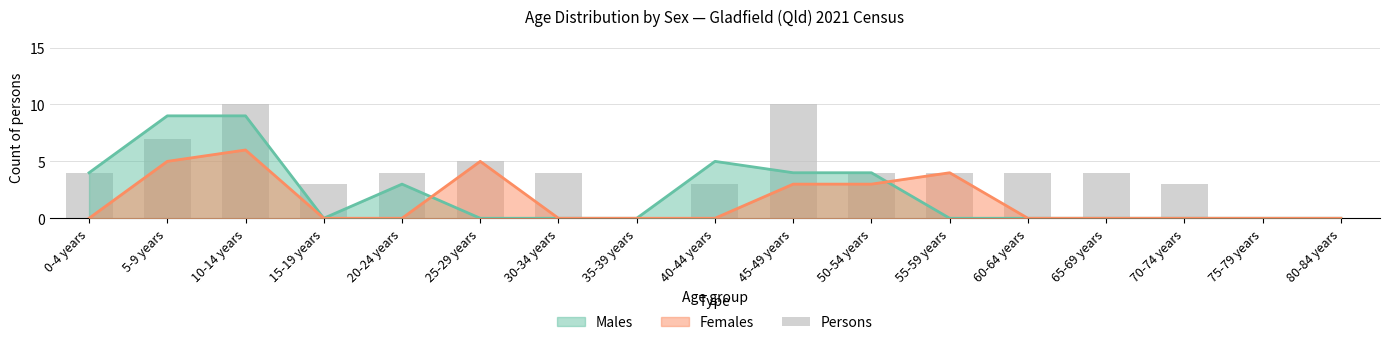

The chart shows a value of 3 at 40-44 years. True or false?

True